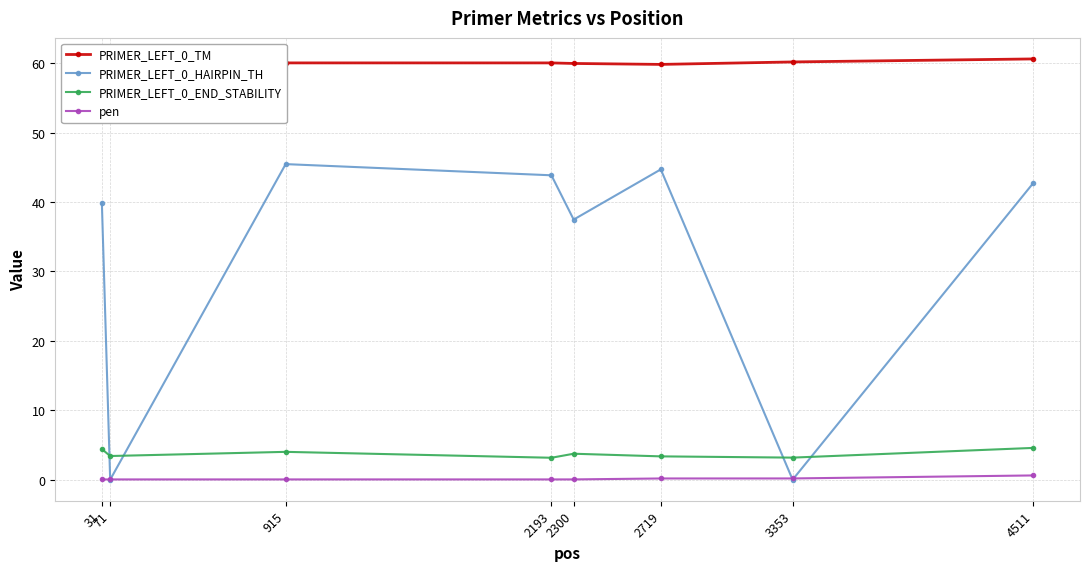

What is the value of the PRIMER_LEFT_0_END_STABILITY point at the 5th from the left?

3.7